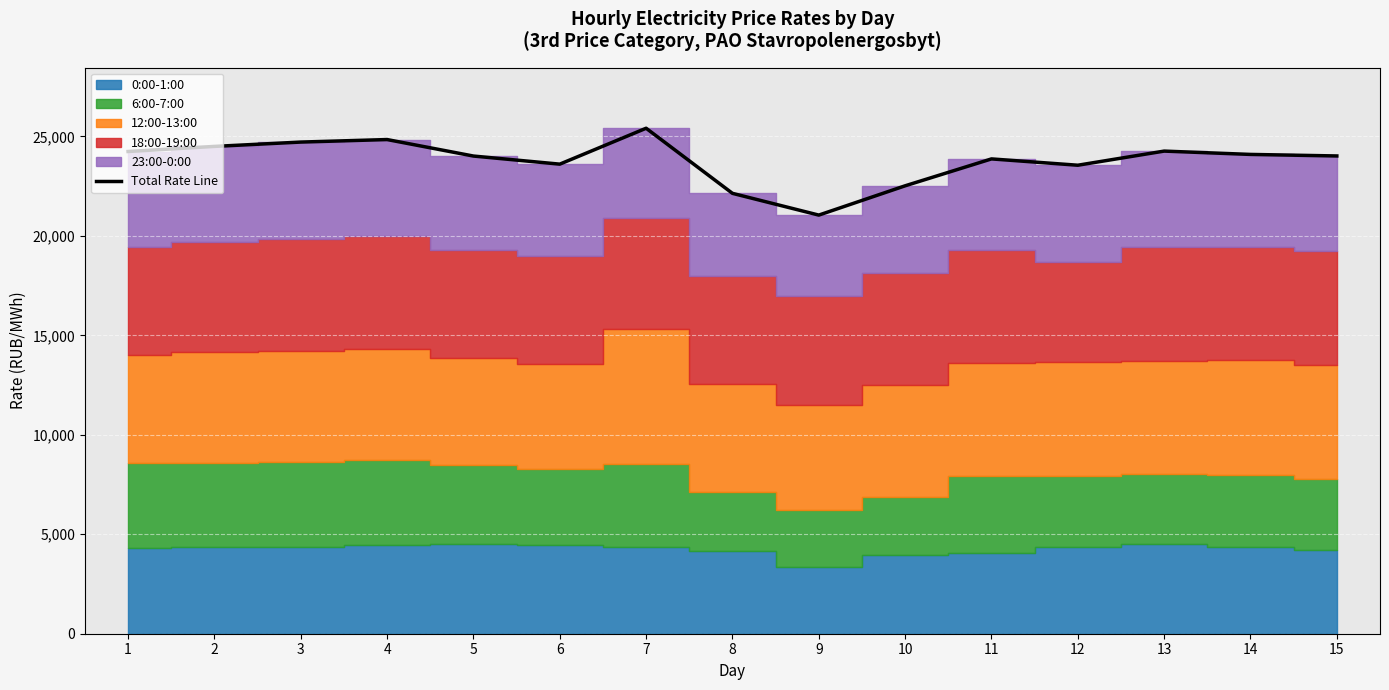

What is the smallest value displayed?

21044.7